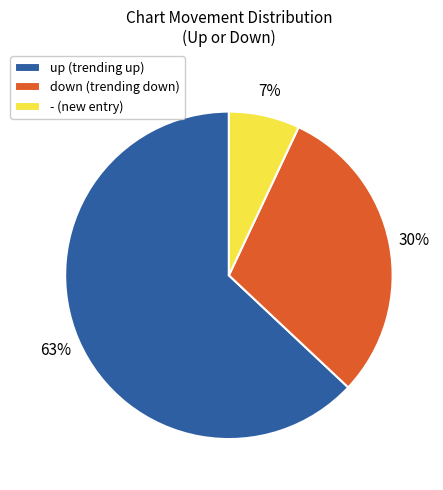

Which category has the biggest portion of the pie?

up